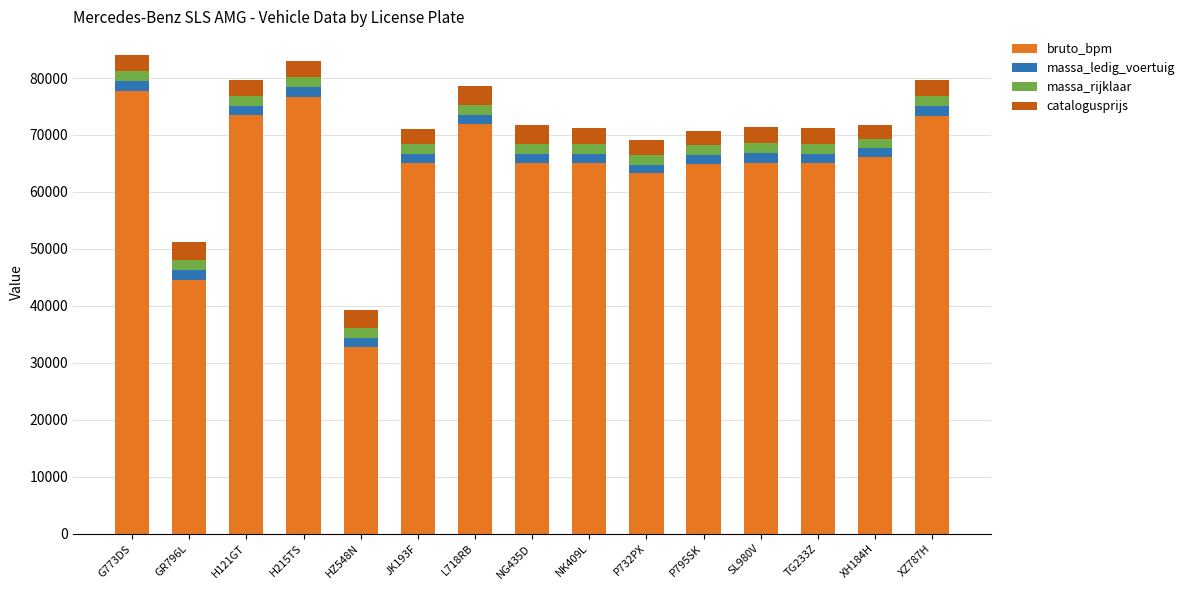

The value of bruto_bpm at L718RB is 71997.0. True or false?

True